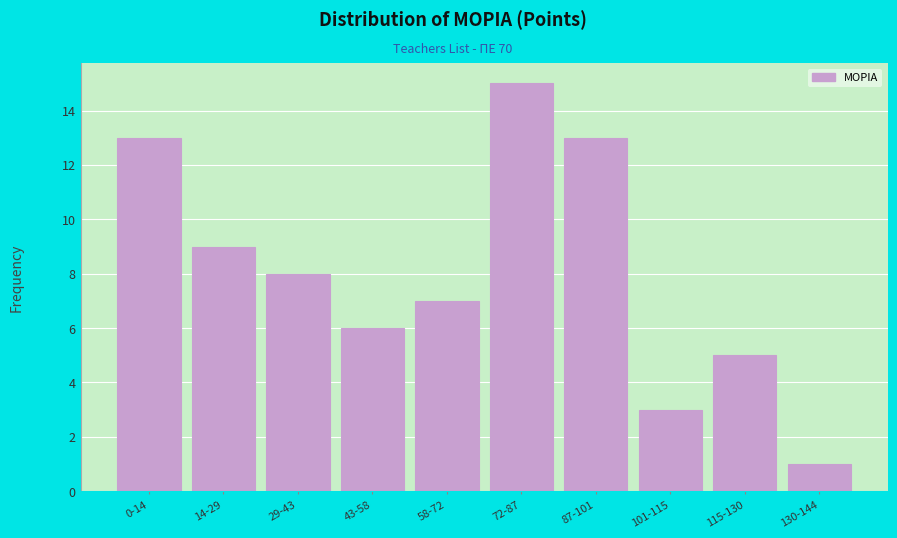

Reading left to right, transcribe all the data shown in this chart.

13	9	8	6	7	15	13	3	5	1